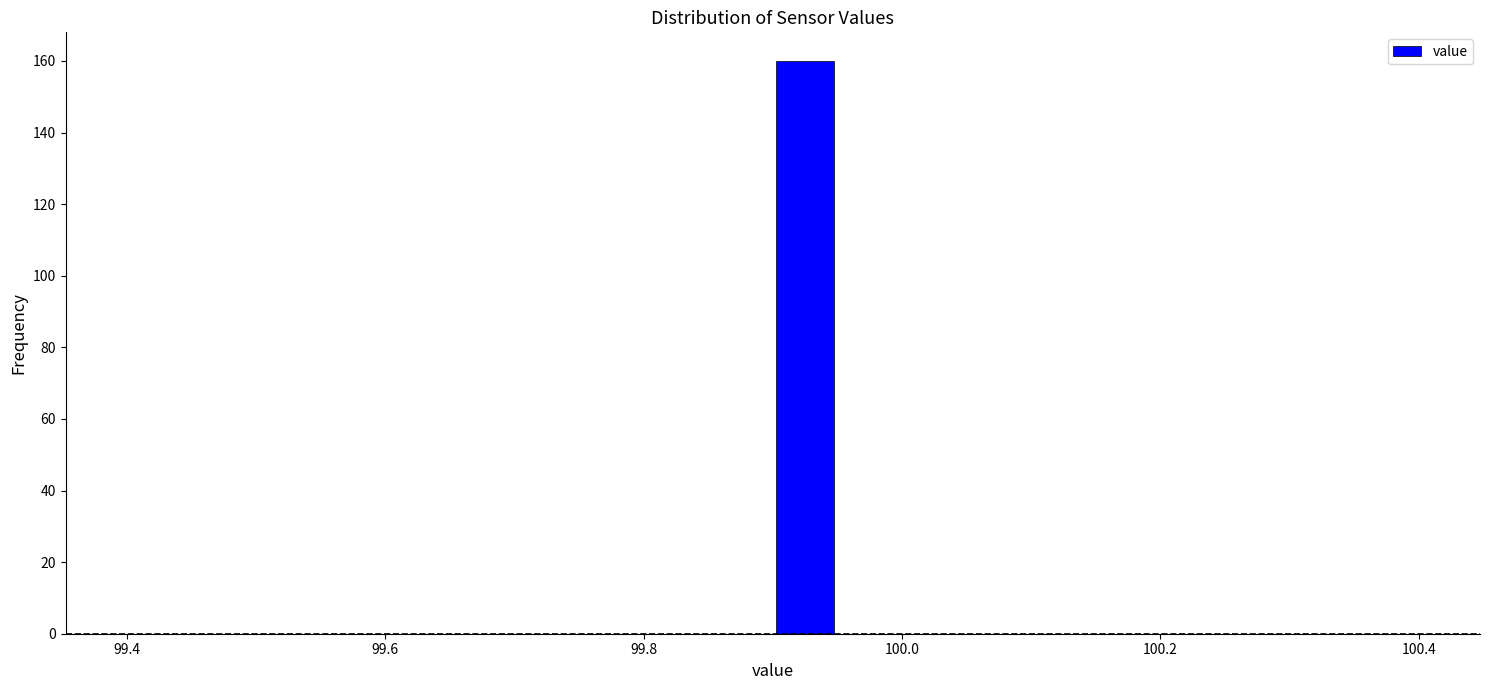

Read against the x-axis, roughly where is the centre of the tallest bar?

99.92